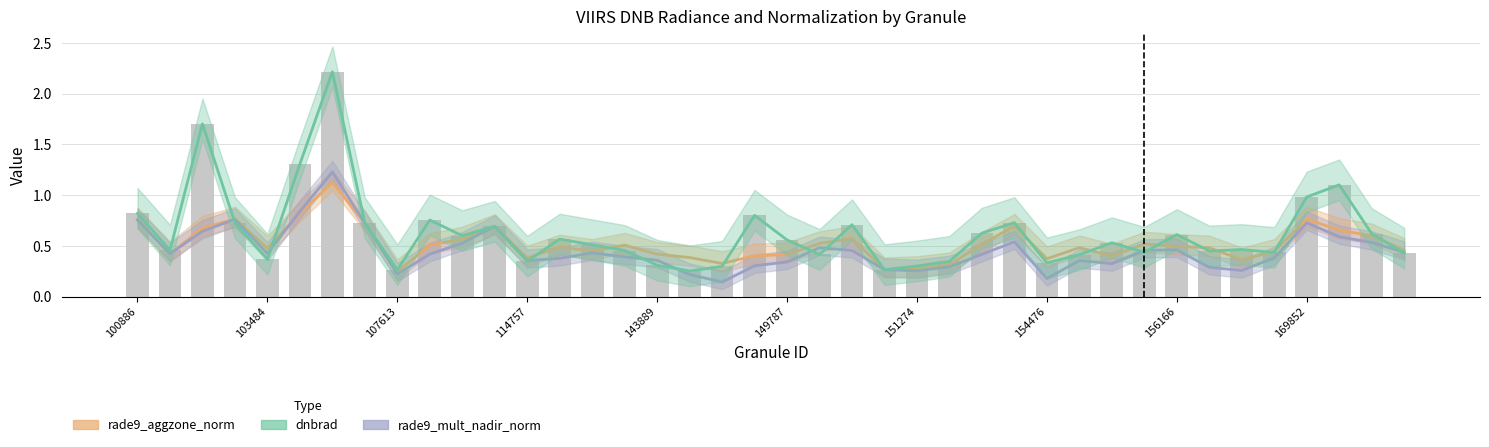

Reading left to right, transcribe all the data shown in this chart.

dnbrad: 0.8	0.5	1.7	0.7	0.4	1.3	2.2	0.7	0.3	0.8	0.6	0.7	0.3	0.6	0.5	0.5	0.3	0.3	0.3	0.8	0.6	0.4	0.7	0.3	0.3	0.3	0.6	0.7	0.3	0.4	0.5	0.4	0.6	0.4	0.5	0.4	1.0	1.1	0.6	0.4
rade9_aggzone_norm: 0.8	0.4	0.7	0.8	0.5	0.8	1.1	0.7	0.2	0.5	0.6	0.7	0.4	0.5	0.4	0.5	0.4	0.4	0.3	0.4	0.4	0.5	0.6	0.3	0.3	0.3	0.5	0.7	0.4	0.5	0.4	0.5	0.5	0.5	0.4	0.4	0.8	0.7	0.6	0.5
rade9_mult_nadir_norm: 0.8	0.4	0.6	0.8	0.4	0.8	1.2	0.7	0.2	0.4	0.5	0.7	0.4	0.4	0.4	0.4	0.4	0.2	0.1	0.3	0.3	0.5	0.5	0.3	0.3	0.3	0.4	0.5	0.2	0.4	0.3	0.5	0.5	0.3	0.3	0.4	0.7	0.6	0.5	0.4